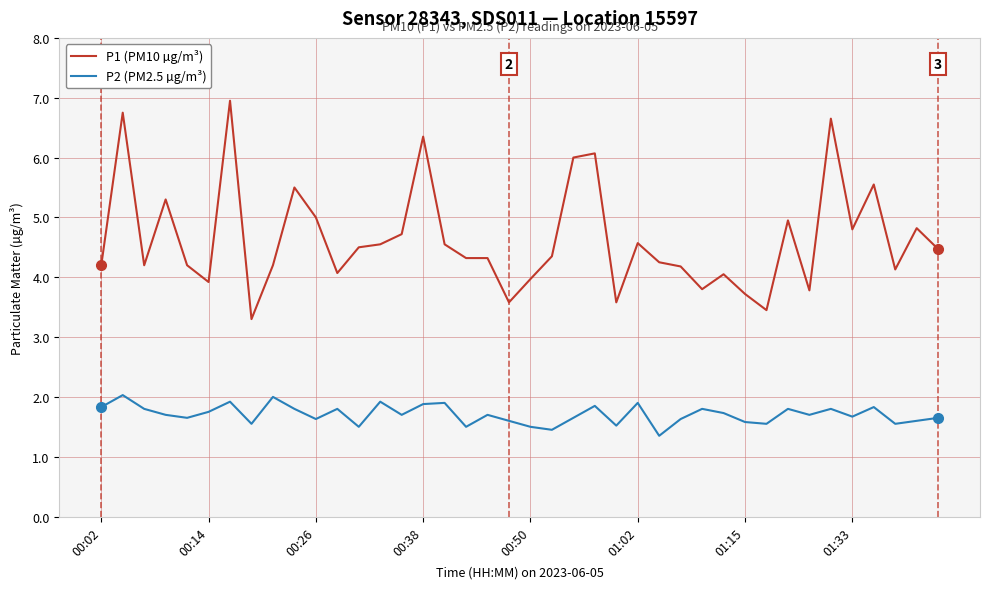

List the series in order of their peak value, lowest first.

P2 (PM2.5 µg/m³), P1 (PM10 µg/m³)